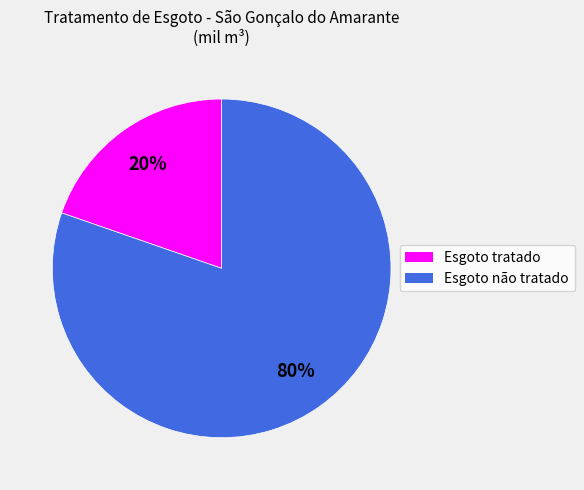

How many slices are in this pie chart?

2